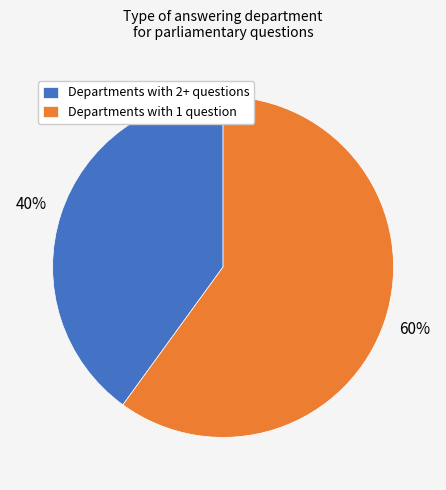

Is there a majority slice in this chart?

Yes